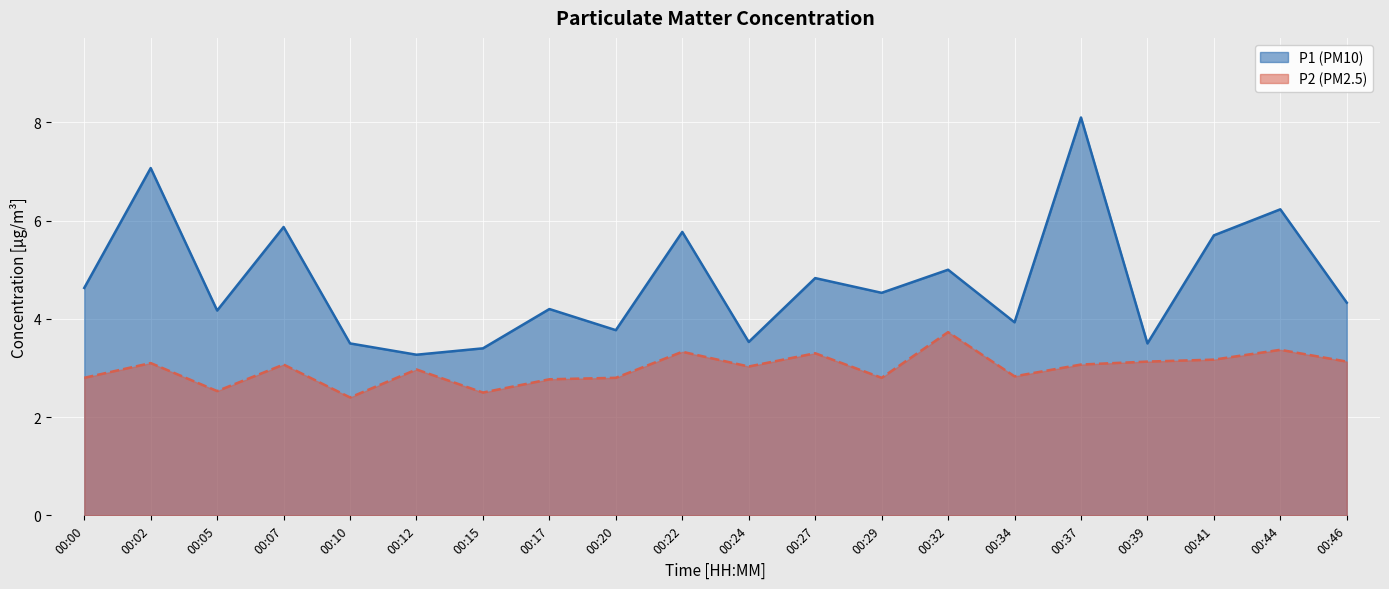

What is the spread (max minus min) of values at 00:07?

2.8